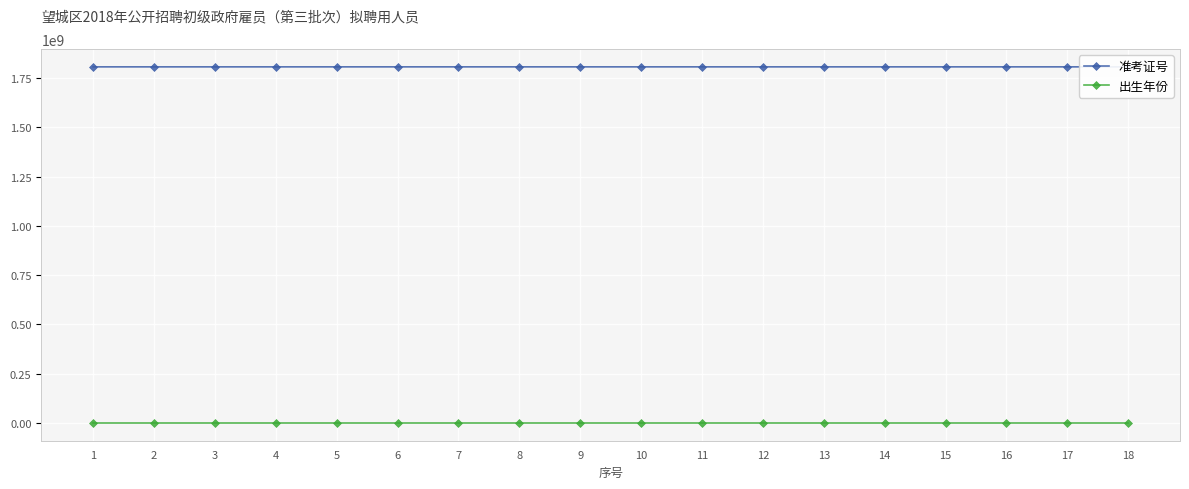

Count the number of data series in this chart.

2